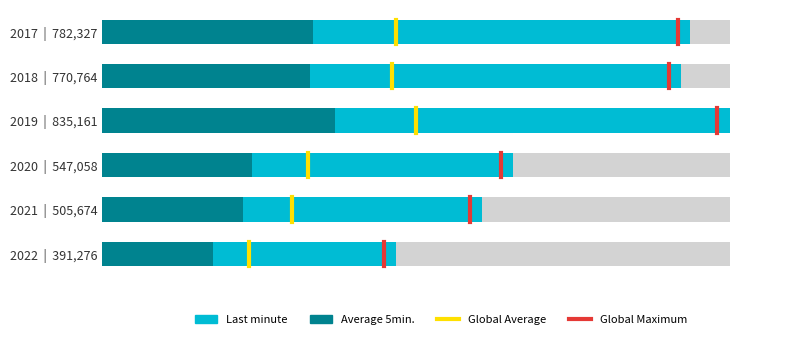

At 200000, list the series in order from largest to smallest.

Global Average, Global Maximum